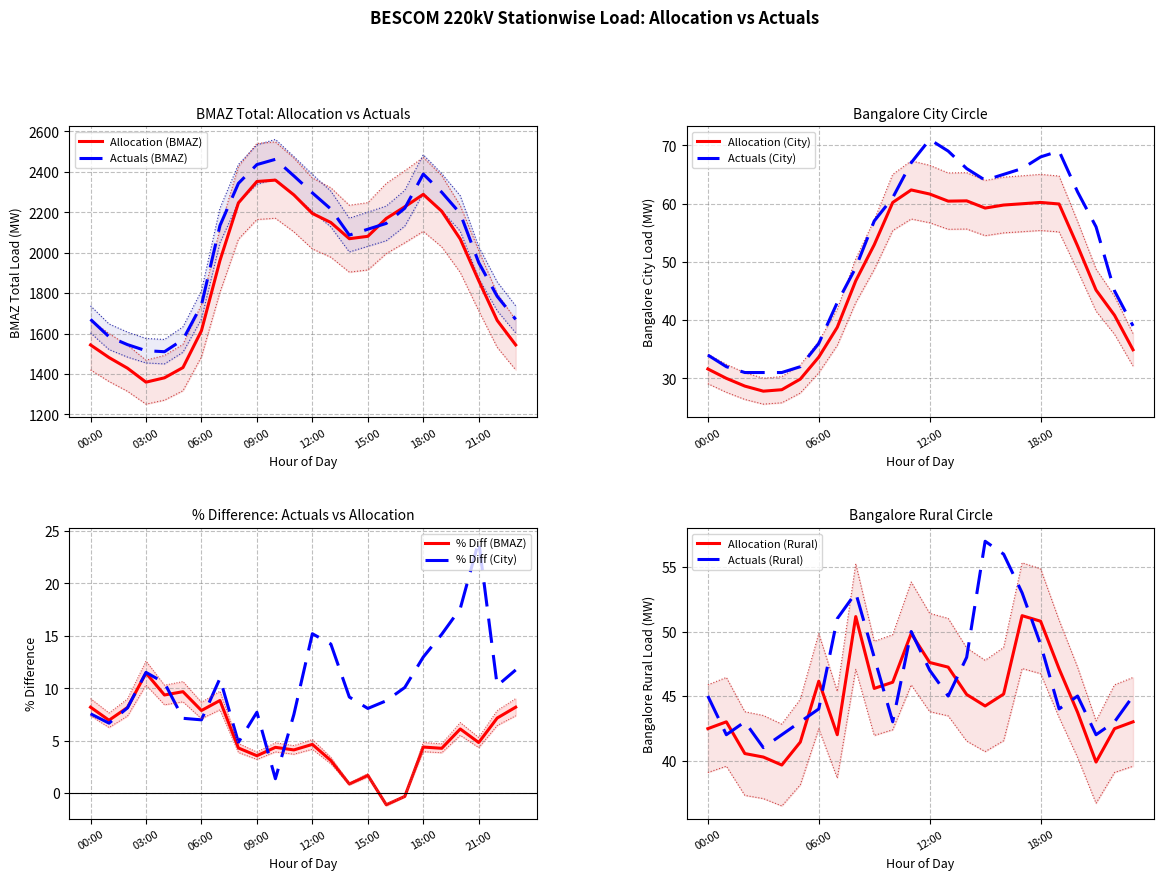

How many interior local peaks does the Actuals (Bangalore City) series have?

2